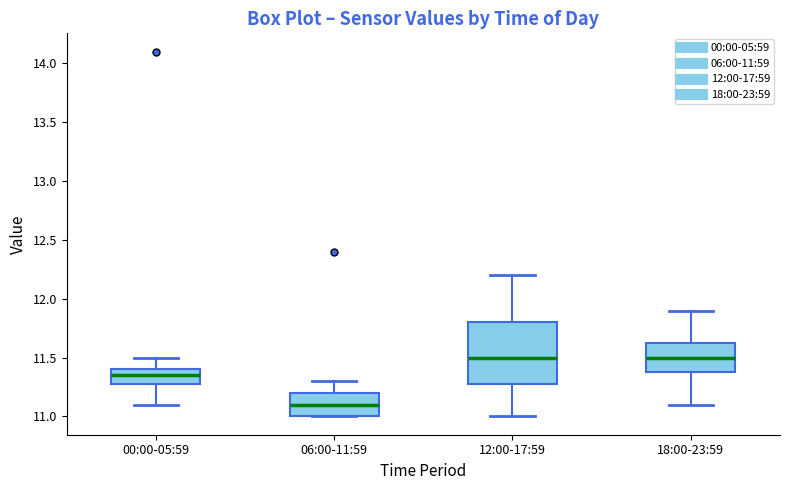

Reading left to right, read every box against the y-axis: the position of its median line, the range the box covers, and the ends of its whiskers. The values are not printed on the chart, so give them approximately, as read against the axis.

00:00-05:59: median 11.35, box 11.30 to 11.40, whiskers 11.10 to 11.50
06:00-11:59: median 11.10, box 11.00 to 11.20, whiskers 11.00 to 11.30
12:00-17:59: median 11.50, box 11.30 to 11.80, whiskers 11.00 to 12.20
18:00-23:59: median 11.50, box 11.40 to 11.65, whiskers 11.10 to 11.90